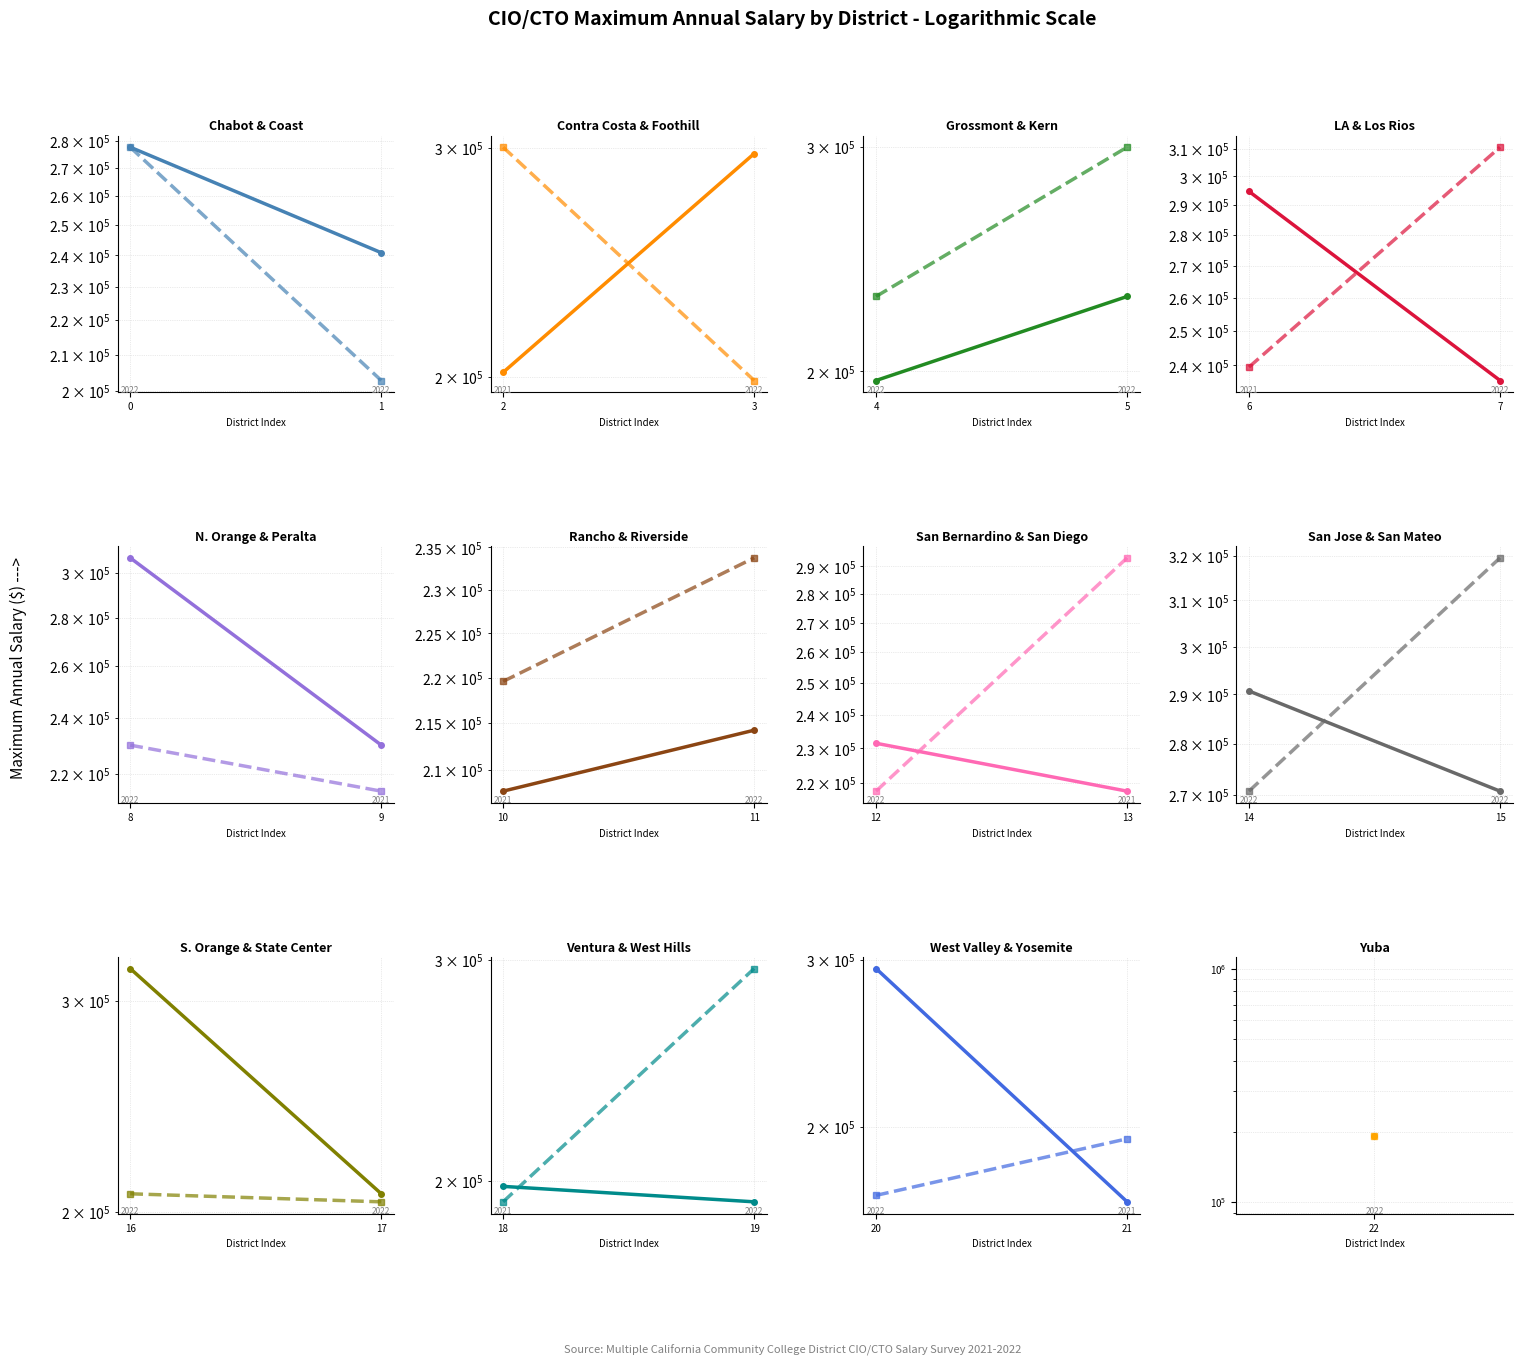

How many series are shown in this chart?

2